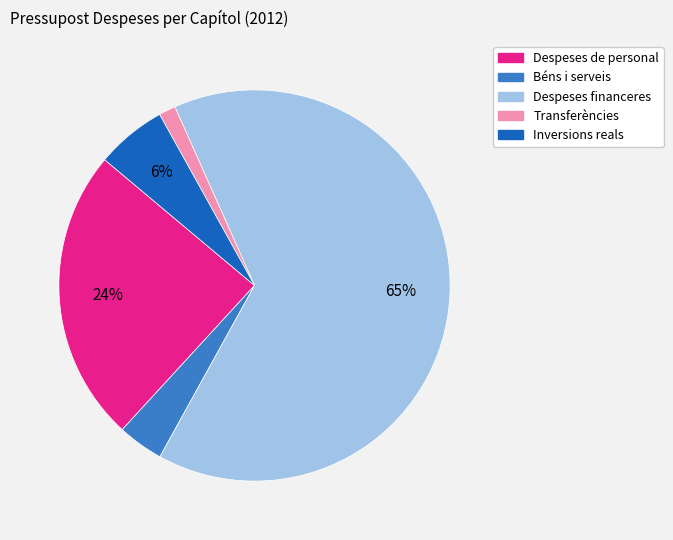

How many segments does this pie chart have?

5